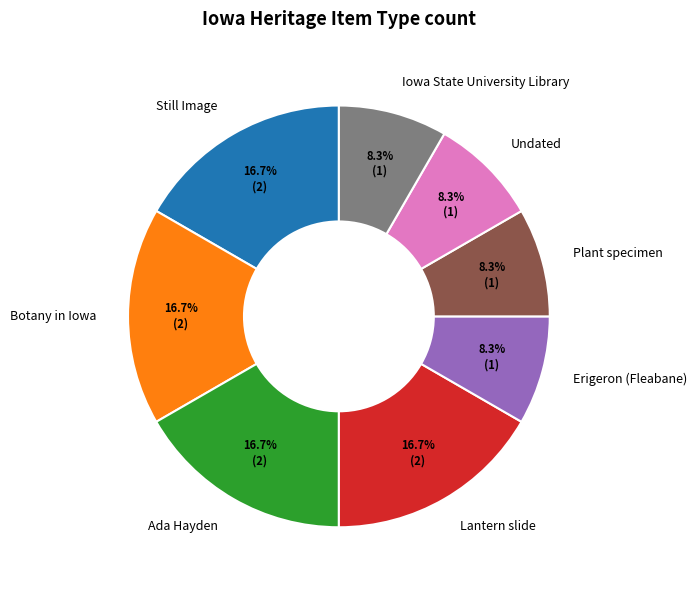

To the nearest percent, what is the difference between the Lantern slide and Undated slice percentages?

8%